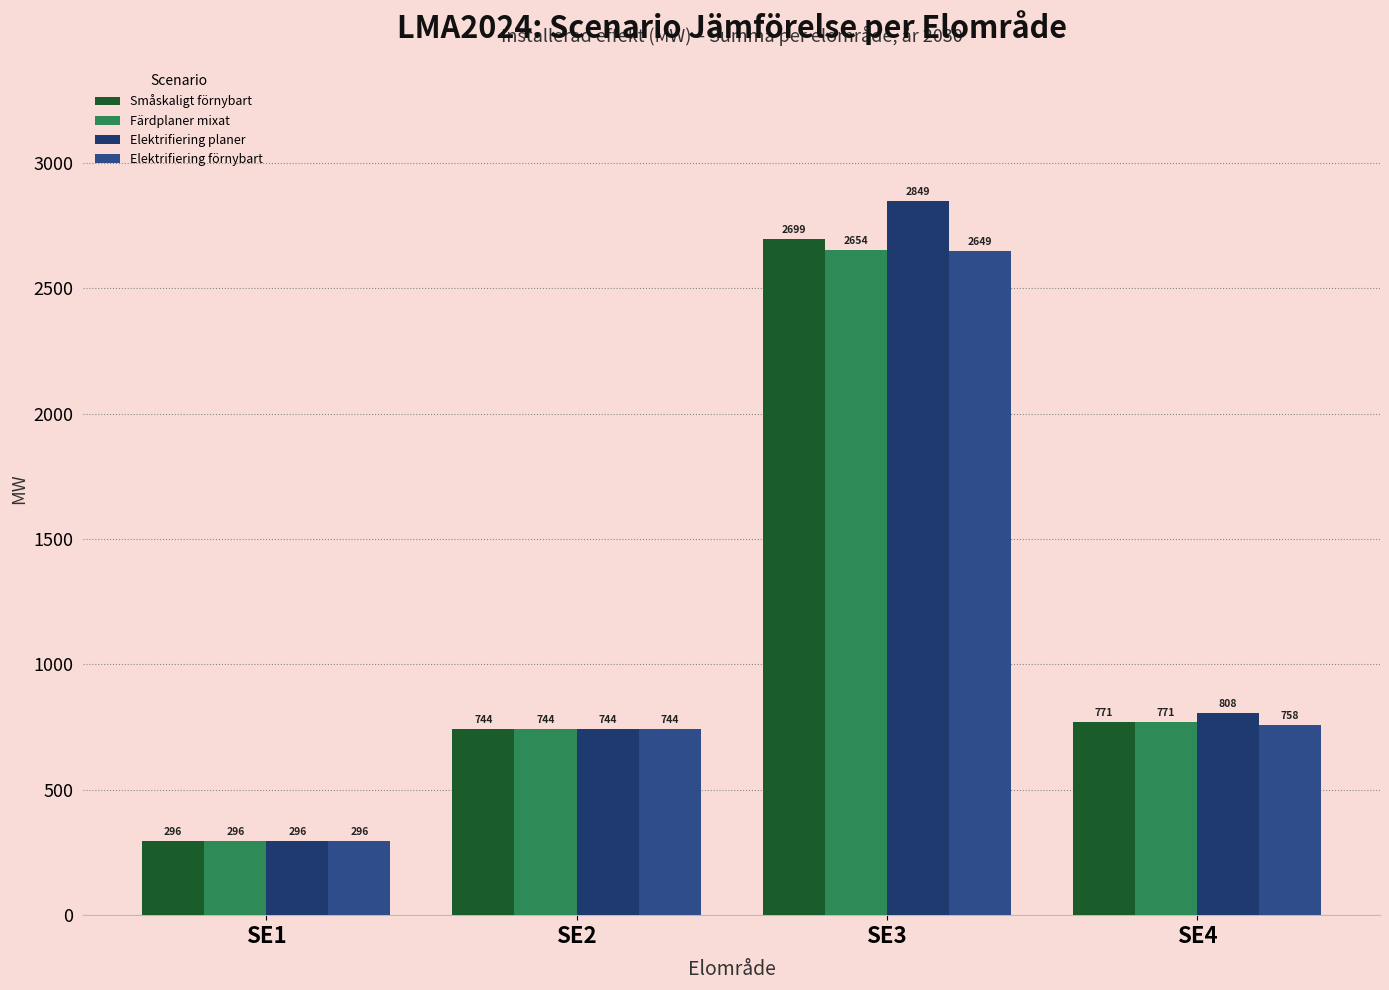

How many bars are there in total?

16